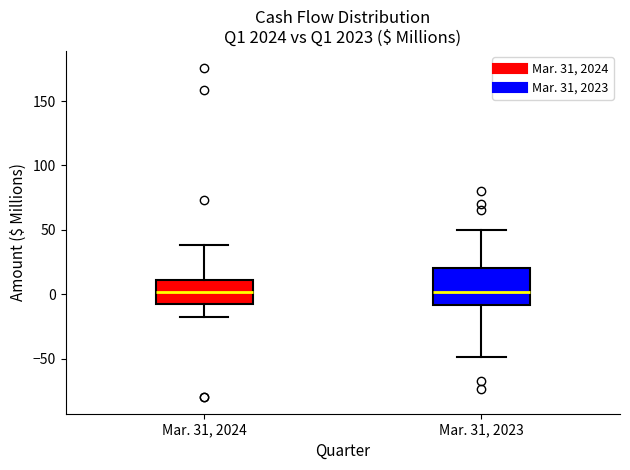

Where does the lower whisker of the box for Mar. 31, 2023 end on the y-axis? The values are not printed on the chart, so give them approximately, as read against the axis.

-50